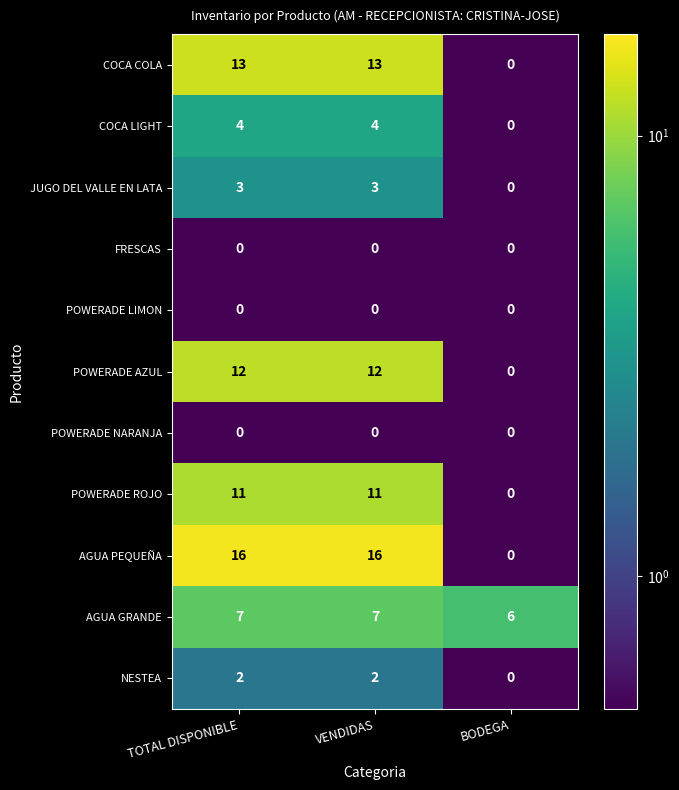

What is the maximum value for POWERADE AZUL?

12